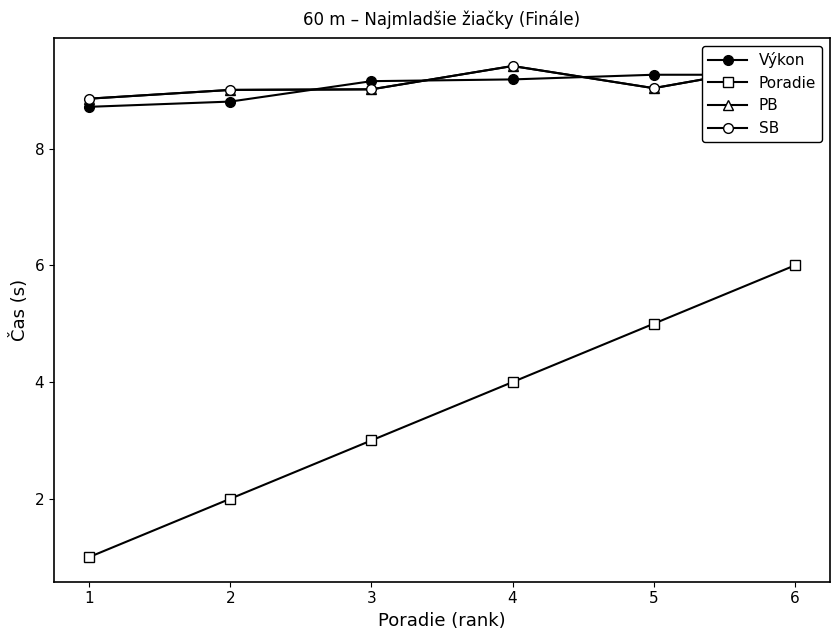

What is the total value across all series at 2?

28.8